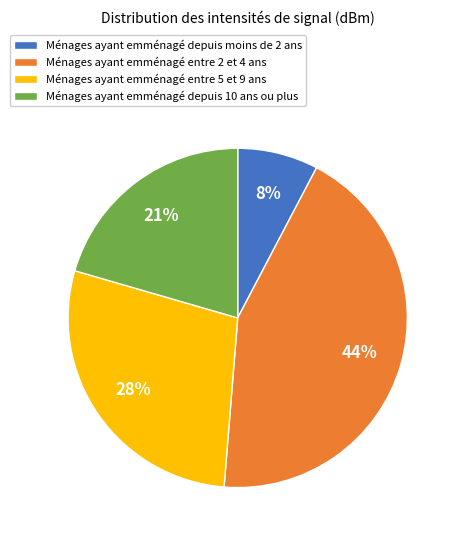

Rank the categories by value from lowest to highest.

Ménages ayant emménagé depuis moins de 2 ans, Ménages ayant emménagé depuis 10 ans ou plus, Ménages ayant emménagé entre 5 et 9 ans, Ménages ayant emménagé entre 2 et 4 ans